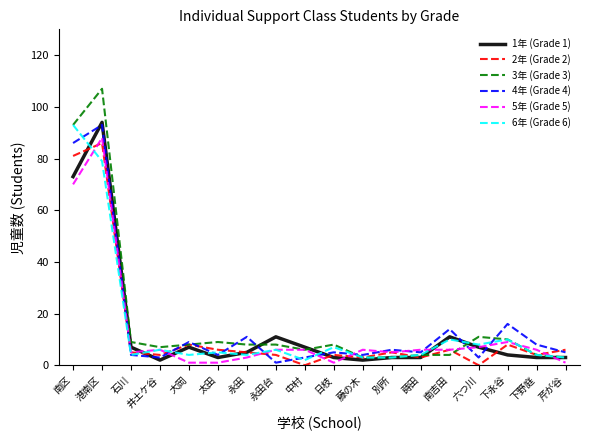

The 3年 (Grade 3) series shows 47 at 港南区. True or false?

False